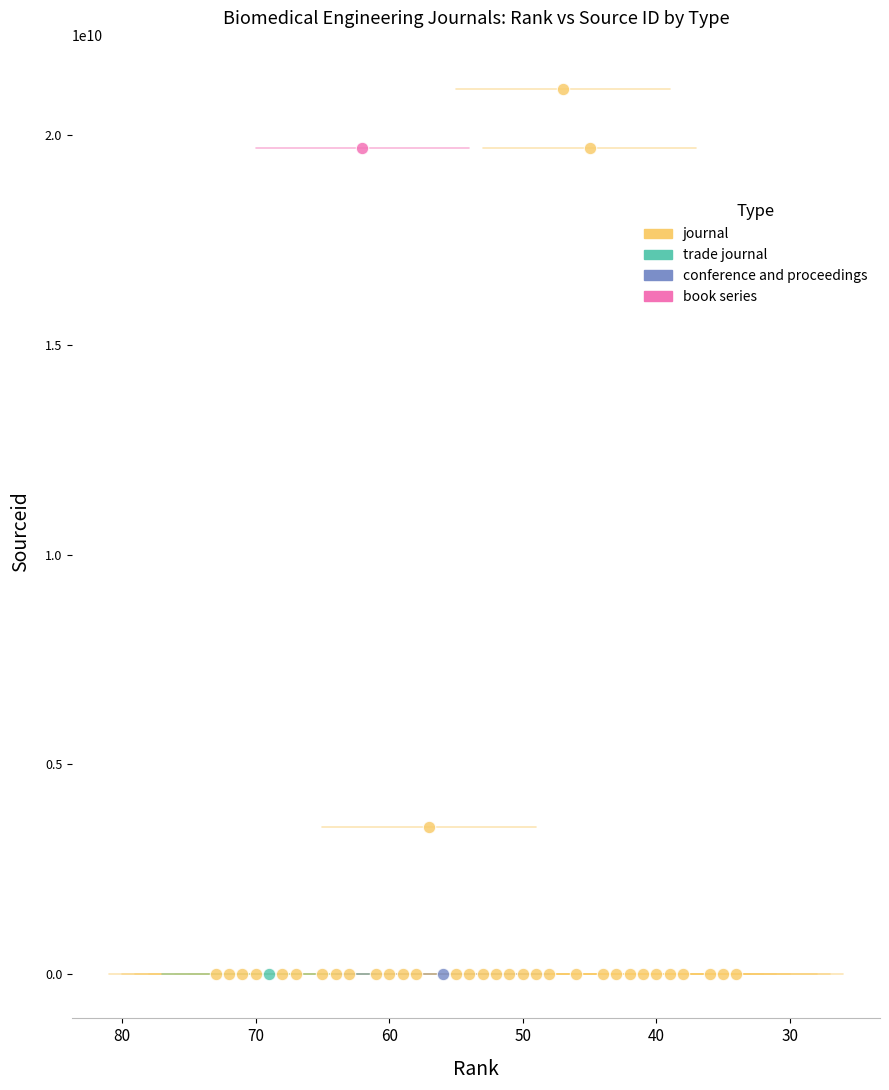

What are all the series names shown in the legend?

journal, trade journal, conference and proceedings, book series